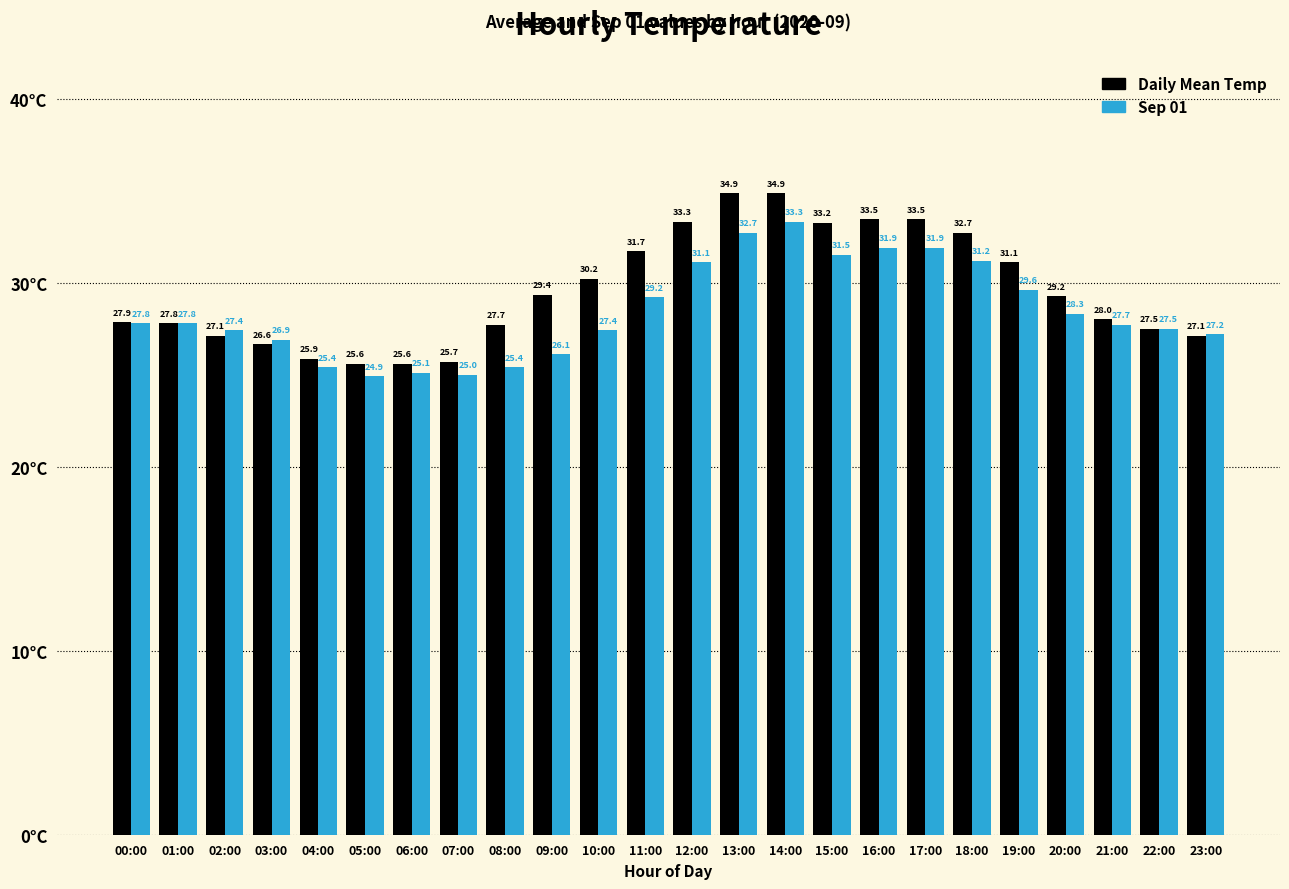

What is the value of the Daily Mean Temp bar at the 18th from the left?

33.5